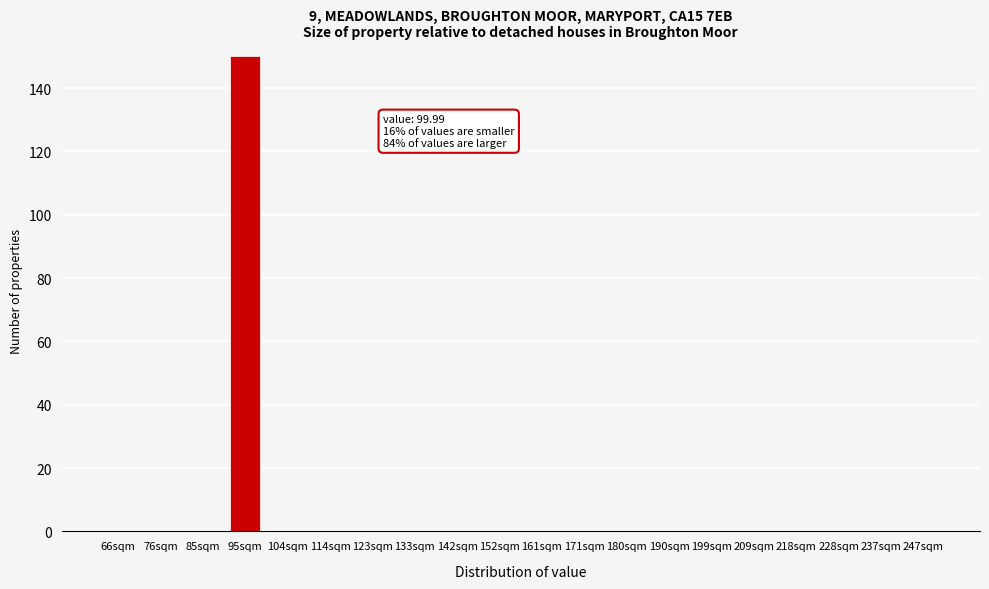

Reading right to left, list all the values displayed in this chart.

247sqm=0	237sqm=0	228sqm=0	218sqm=0	209sqm=0	199sqm=0	190sqm=0	180sqm=0	171sqm=0	161sqm=0	152sqm=0	142sqm=0	133sqm=0	123sqm=0	114sqm=0	104sqm=0	95sqm=150	85sqm=0	76sqm=0	66sqm=0